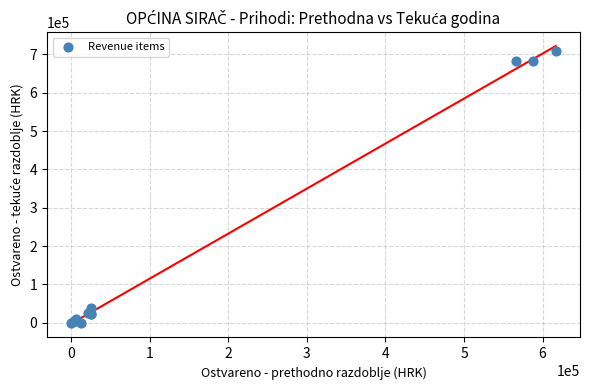

What Y value in the scatter plot is closest to 354579?

38921.3